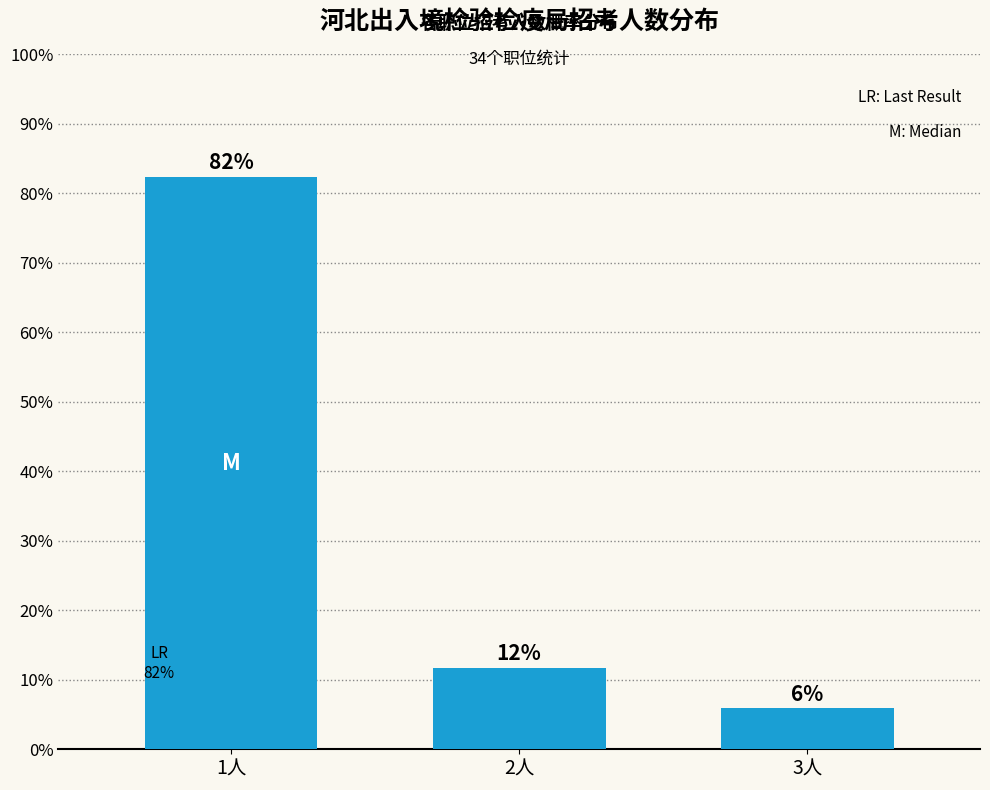

What is the smallest value displayed?

5.9